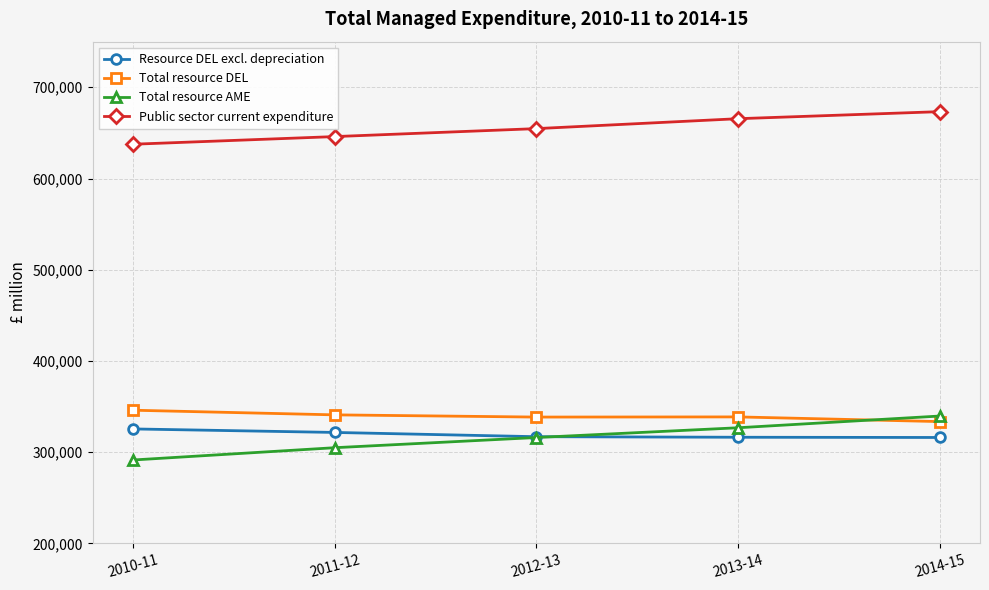

Which series has the largest range (max minus min)?

Total resource AME